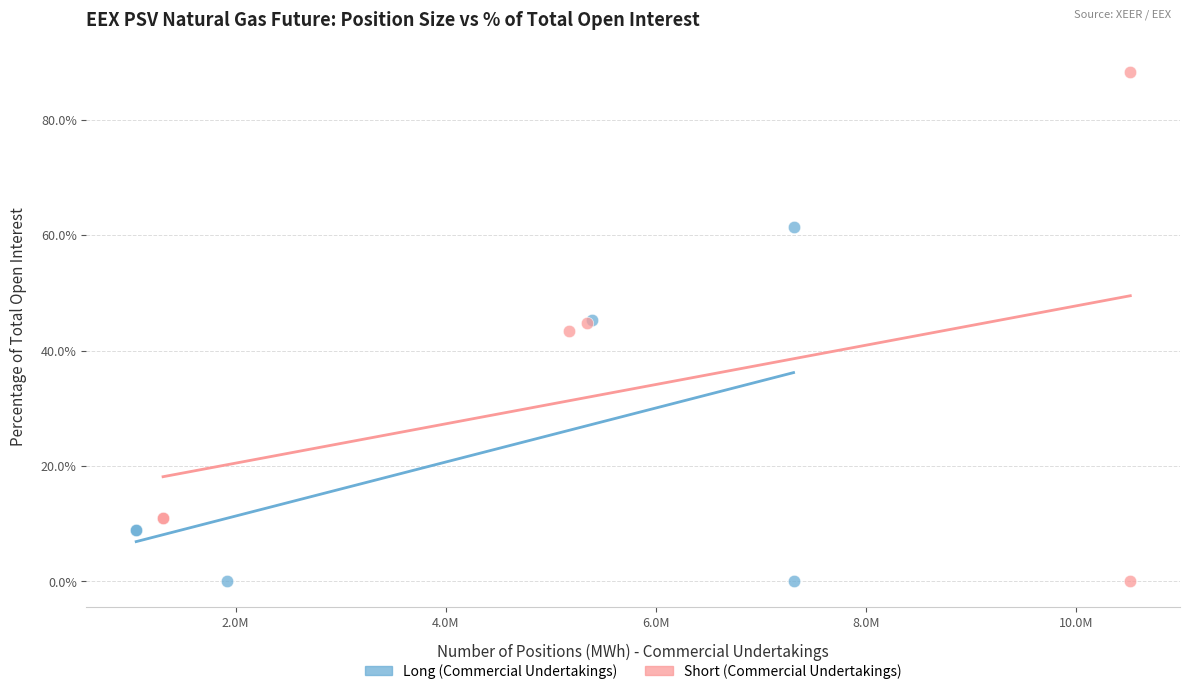

Which series reaches the maximum Y coordinate?

Short (Commercial Undertakings)